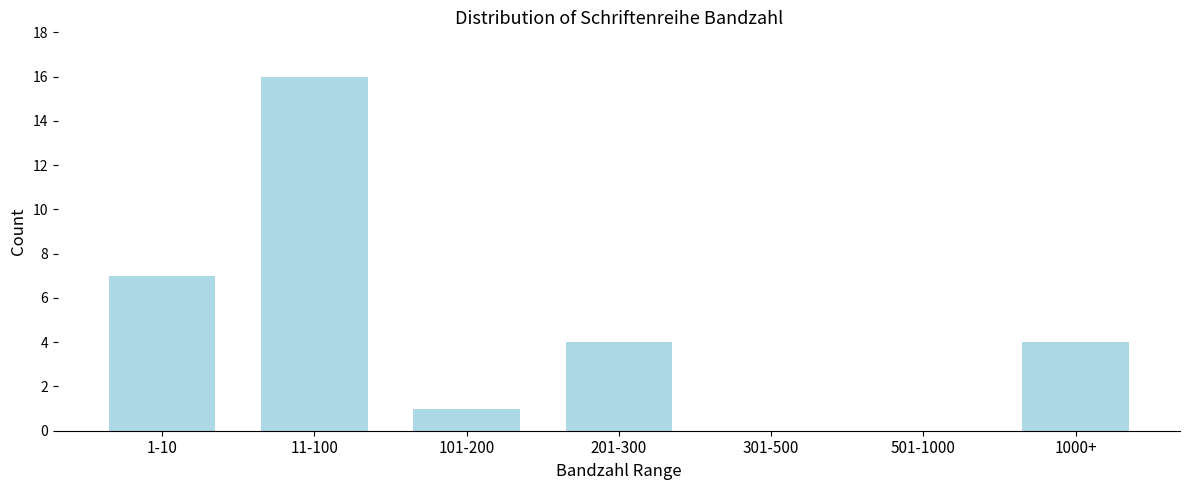

Reading left to right, transcribe all the data shown in this chart.

1-10=7	11-100=16	101-200=1	201-300=4	301-500=0	501-1000=0	1000+=4